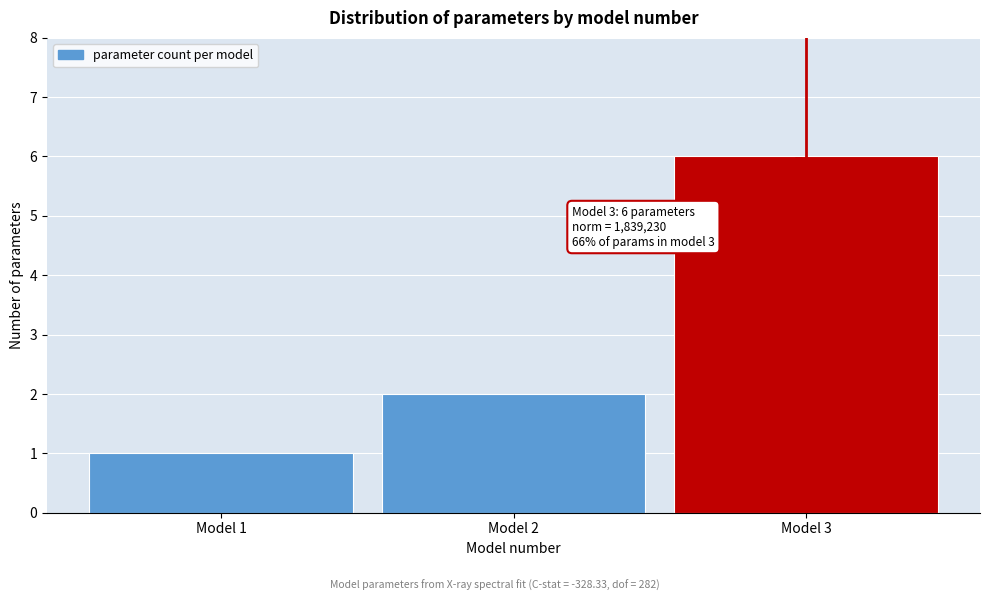

Reading right to left, transcribe all the data shown in this chart.

6	2	1